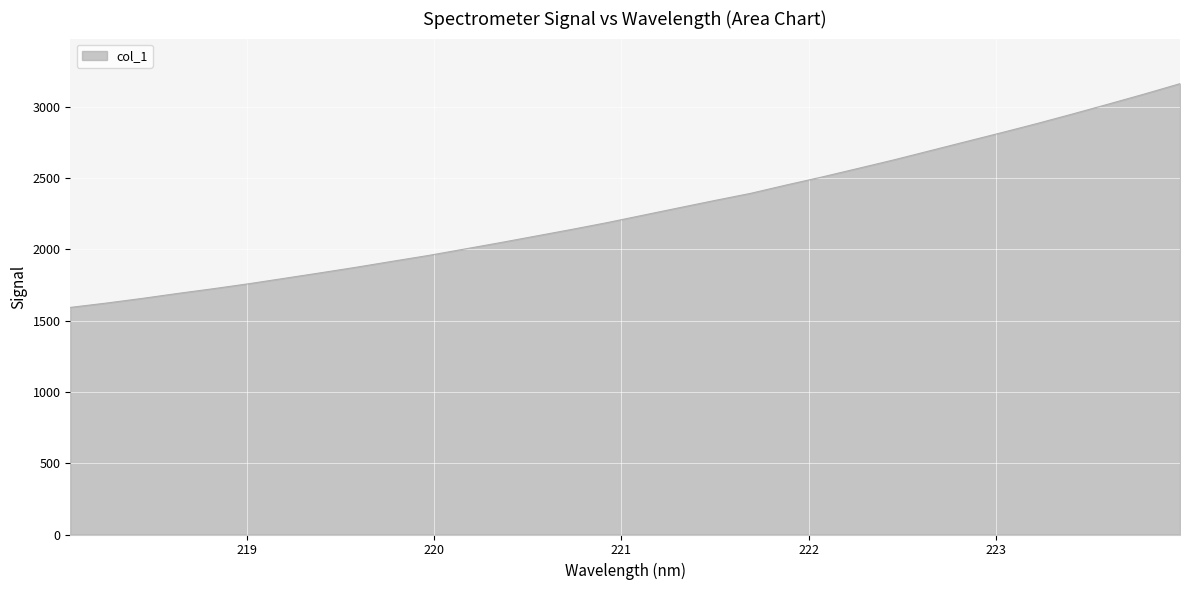

What is the smallest value displayed?

1593.3